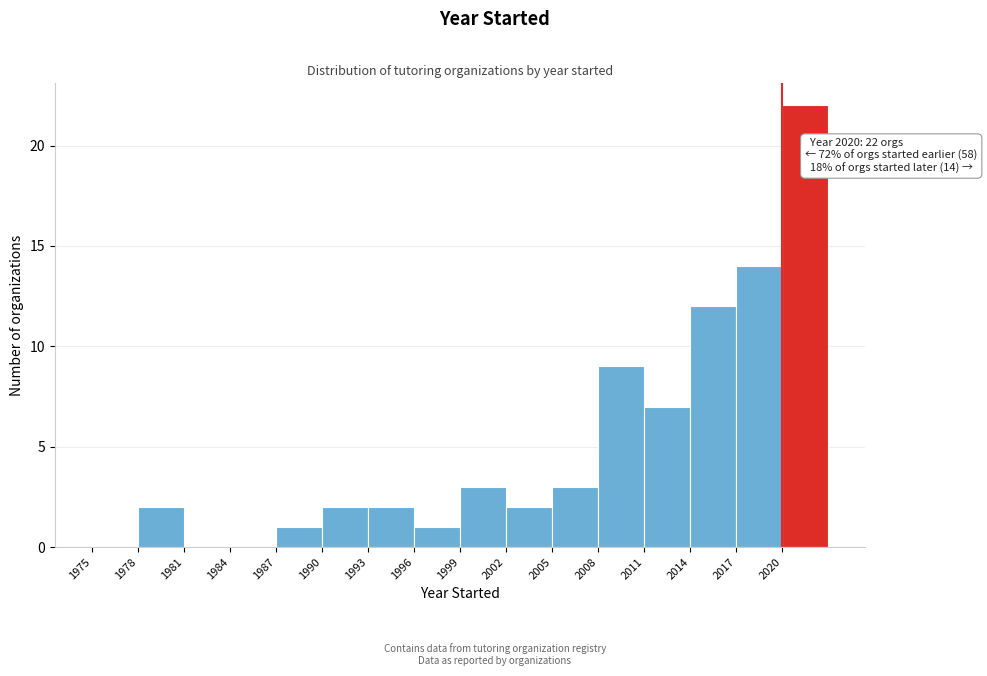

Over which range of the x-axis is the bar tallest?

2020 to 2023